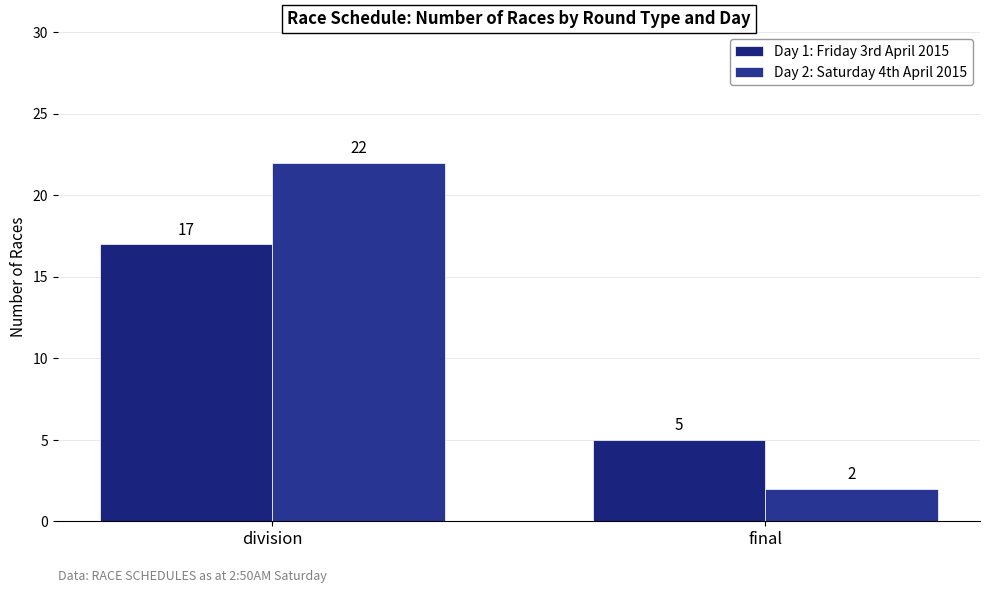

The Day 1: Friday 3rd April 2015 series shows 8 at final. True or false?

False